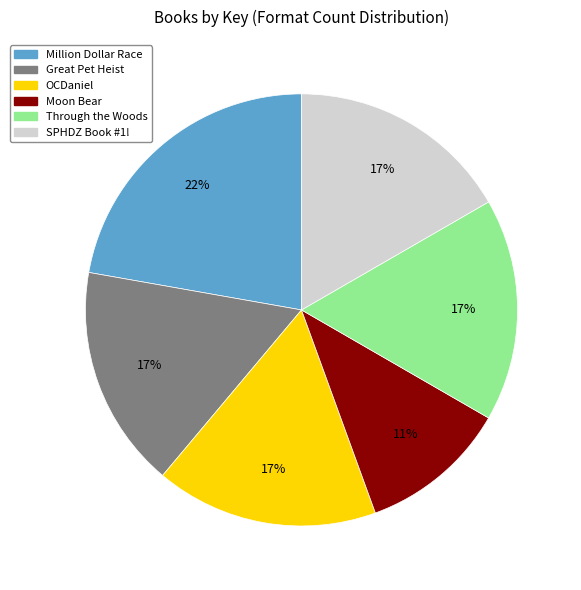

Do OCDaniel and Through the Woods together represent more than half of the pie?

No